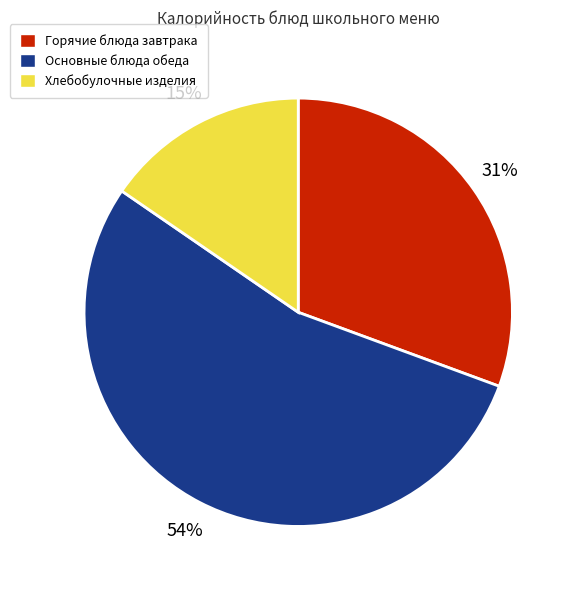

How many slices are in this pie chart?

3